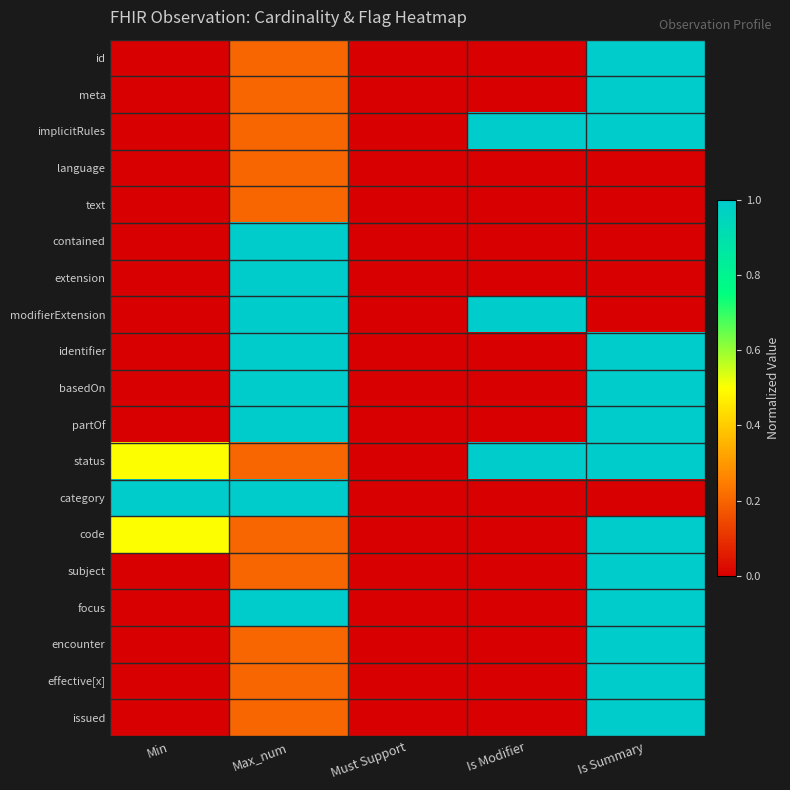

At which category is the sum across all series the highest?

Is Summary